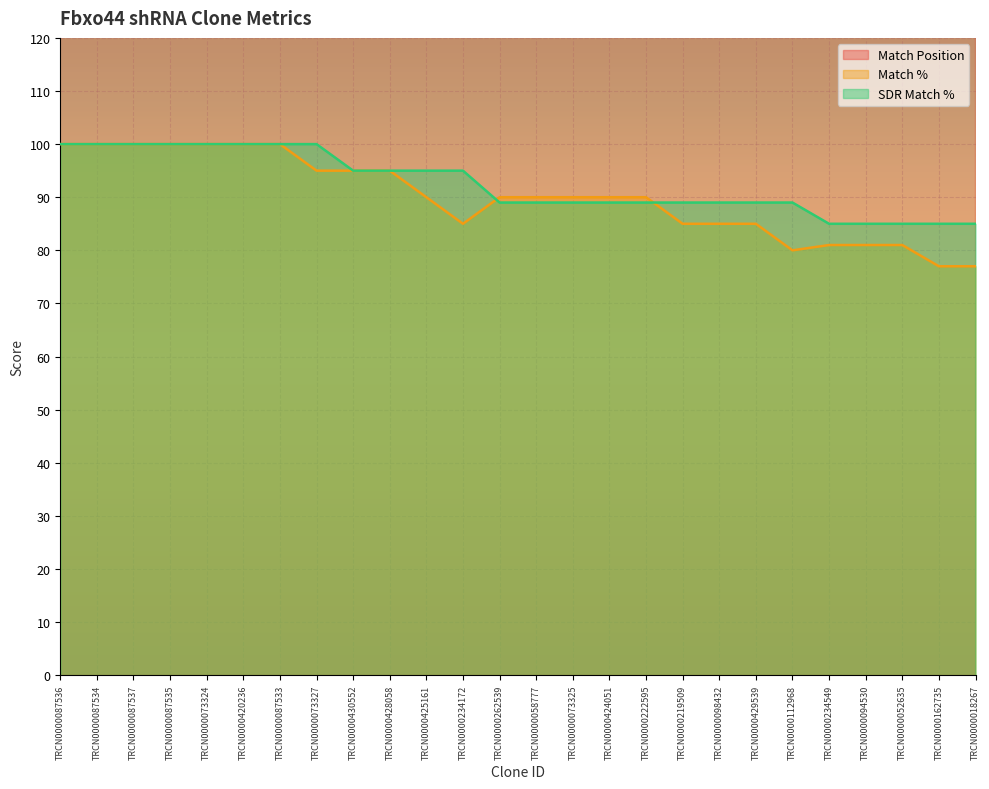

Rank the series at TRCN0000262539 from lowest to highest value.

SDR Match %, Match %, Match Position